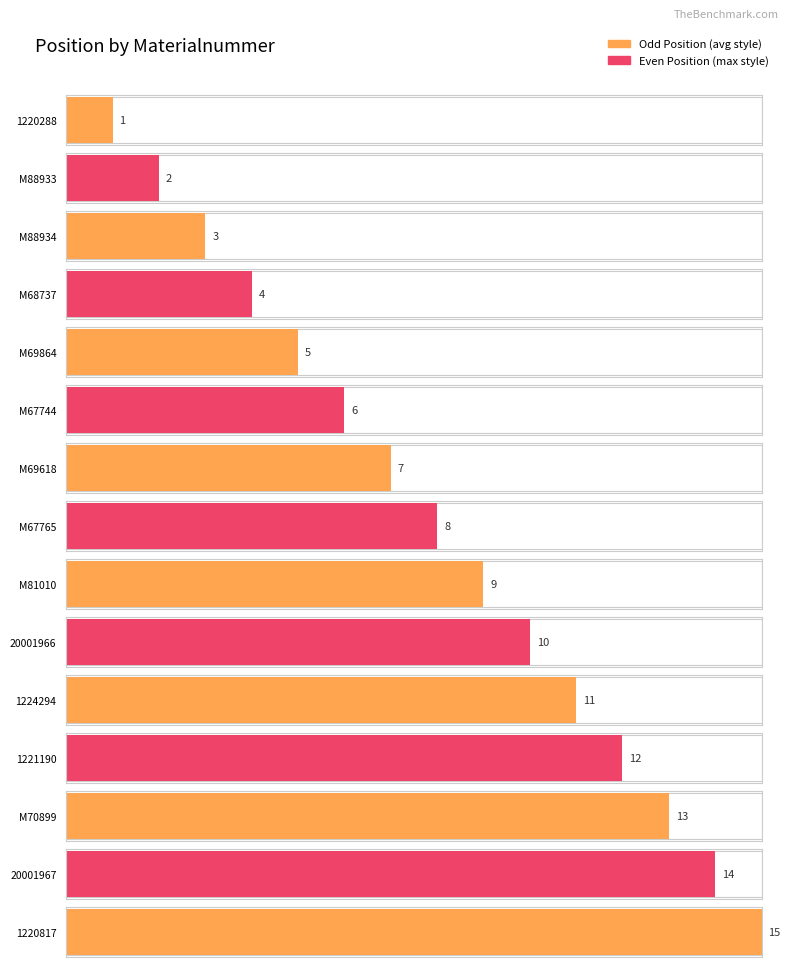

Reading right to left, list all the values displayed in this chart.

15	14	13	12	11	10	9	8	7	6	5	4	3	2	1